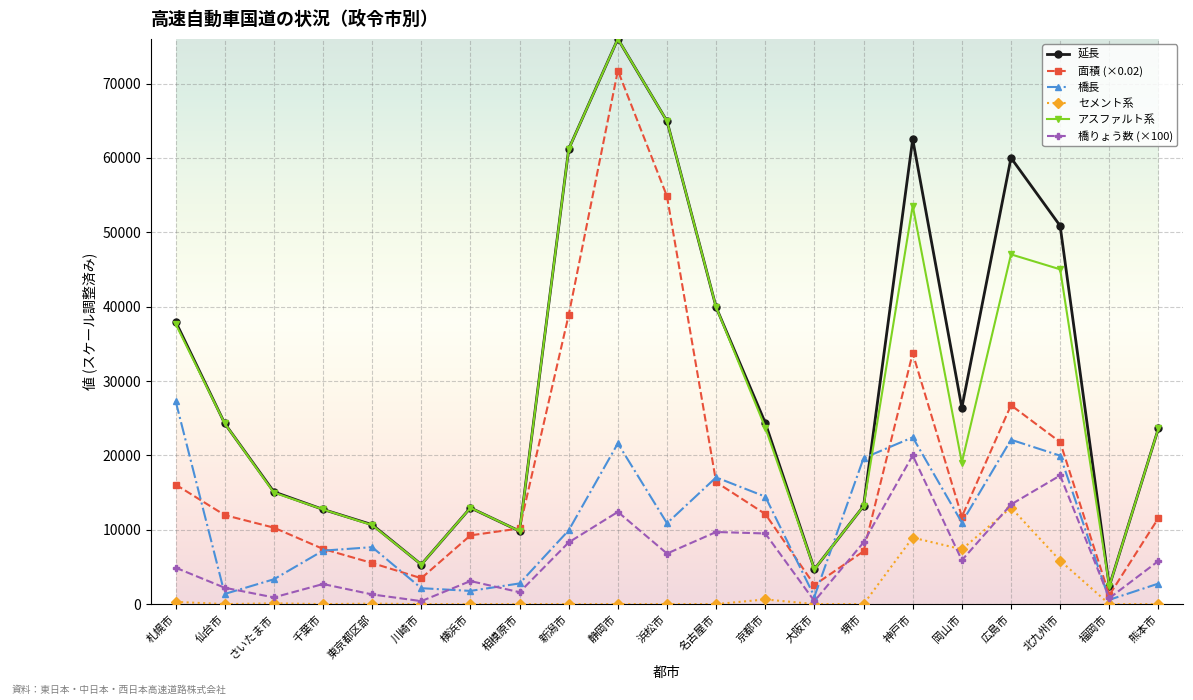

Between 東京都区部 and 堺市, which series saw the biggest shift?

橋長